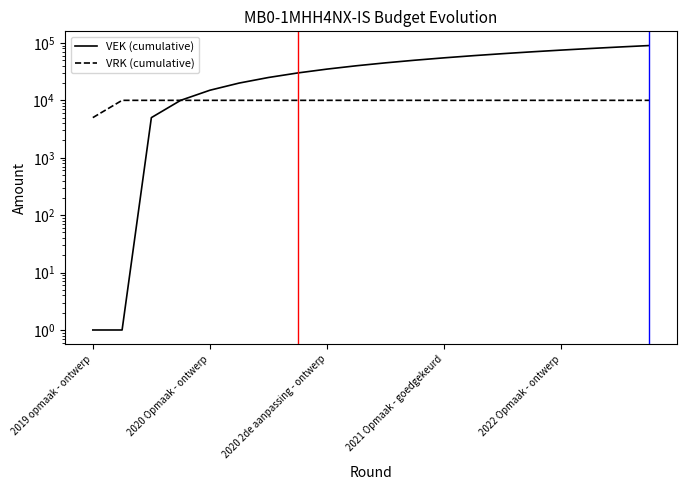

True or false: VRK has more than 2 points higher than both neighbors.

False